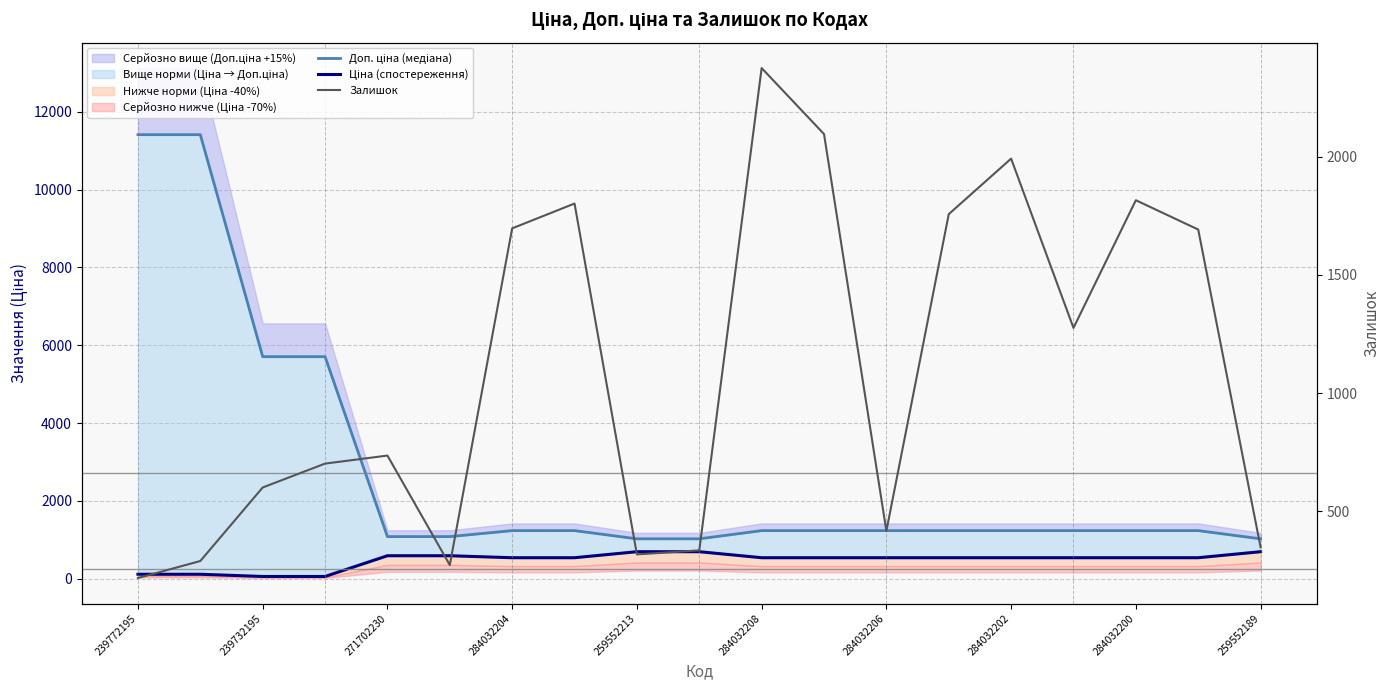

Which series has the largest total across all categories?

Доп. ціна (медіана)